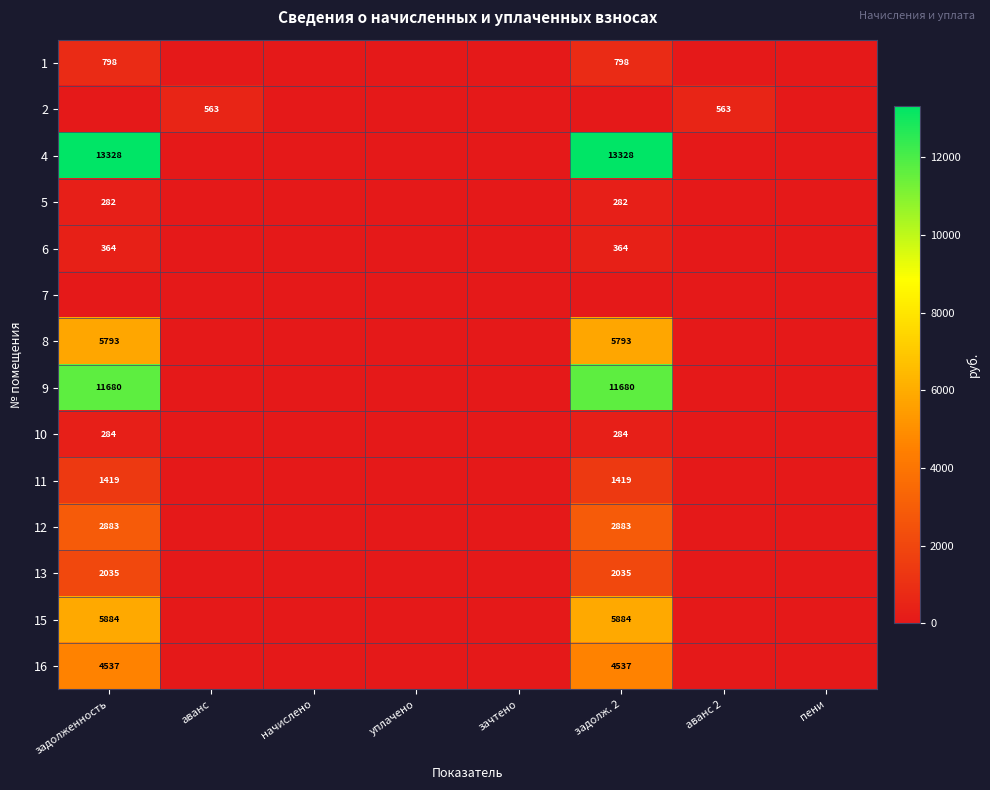

The 9 series shows 3101 at задолж. 2. True or false?

False